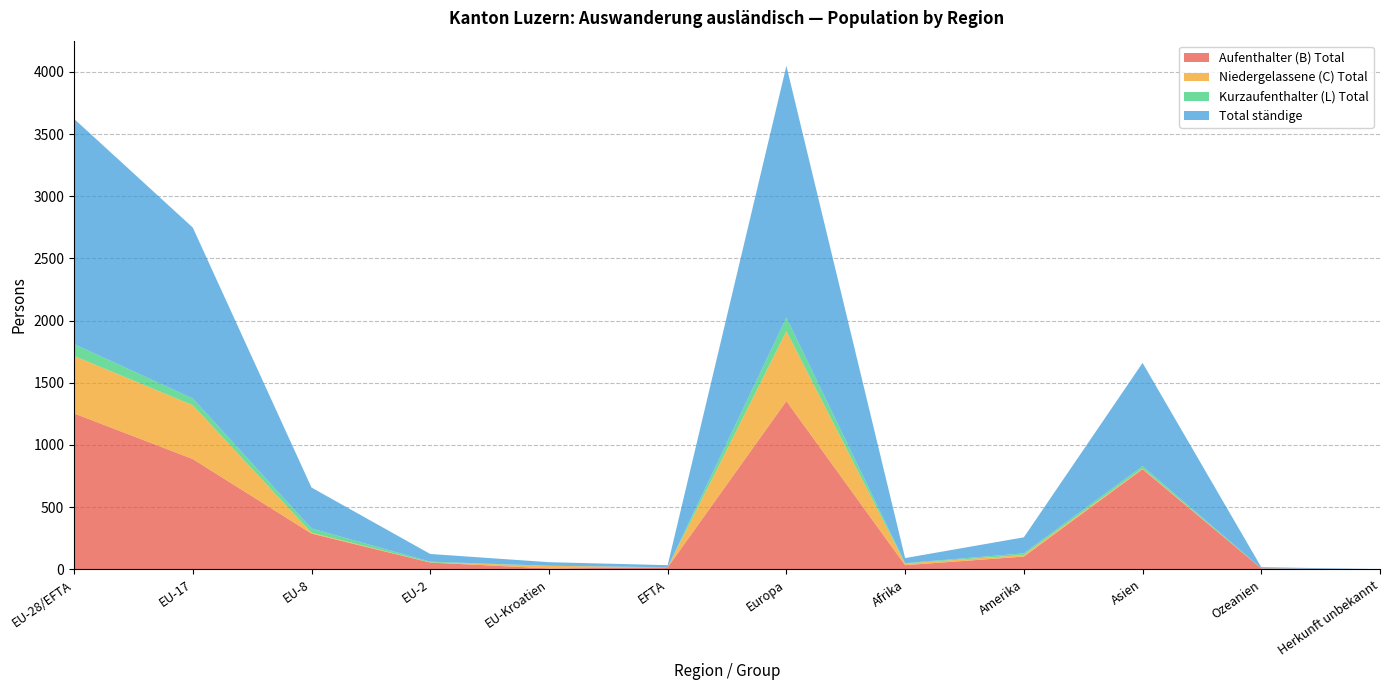

Reading left to right, list all the values displayed in this chart.

Aufenthalter (B) Total: EU-28/EFTA=1254	EU-17=887	EU-8=288	EU-2=55	EU-Kroatien=8	EFTA=16	Europa=1353	Afrika=34	Amerika=103	Asien=806	Ozeanien=8	Herkunft unbekannt=1
Niedergelassene (C) Total: EU-28/EFTA=462	EU-17=433	EU-8=7	EU-2=1	EU-Kroatien=21	EFTA=0	Europa=562	Afrika=13	Amerika=13	Asien=5	Ozeanien=0	Herkunft unbekannt=0
Kurzaufenthalter (L) Total: EU-28/EFTA=95	EU-17=54	EU-8=34	EU-2=6	EU-Kroatien=0	EFTA=1	Europa=109	Afrika=3	Amerika=13	Asien=19	Ozeanien=1	Herkunft unbekannt=0
Total ständige: EU-28/EFTA=1811	EU-17=1374	EU-8=329	EU-2=62	EU-Kroatien=29	EFTA=17	Europa=2024	Afrika=41	Amerika=129	Asien=830	Ozeanien=9	Herkunft unbekannt=1